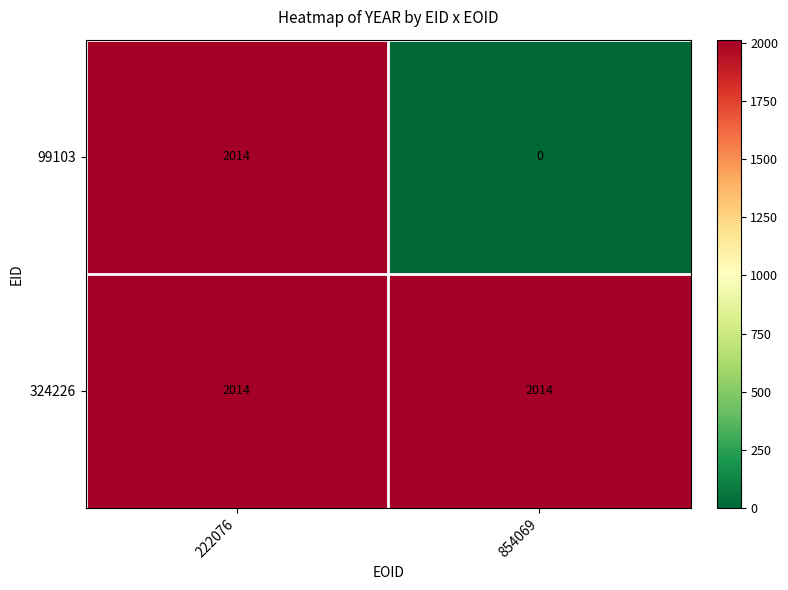

What is the sum of all 99103 values?

2014